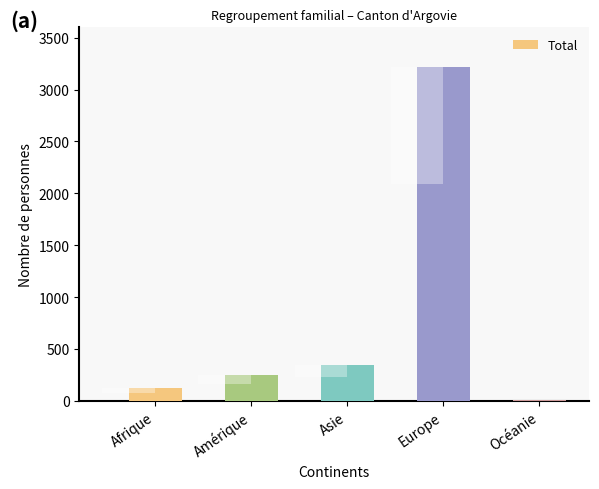

Reading right to left, extract all data points from this chart.

6	3218	350	249	124